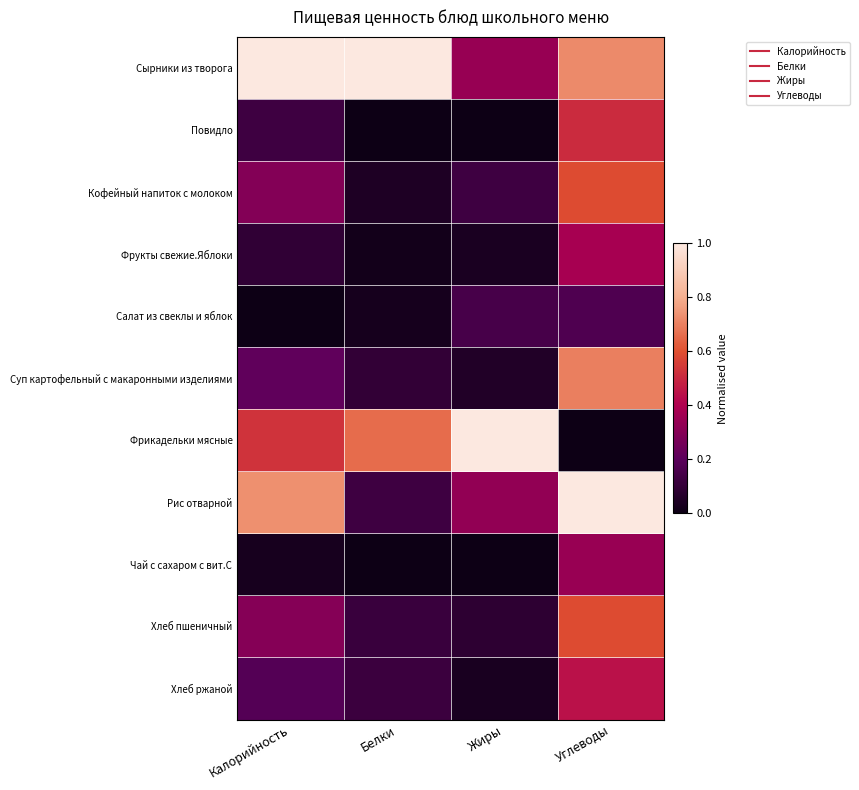

At Жиры, list the series in order from largest to smallest.

Фрикадельки мясные, Сырники из творога, Рис отварной, Салат из свеклы и яблок, Кофейный напиток с молоком, Хлеб пшеничный, Суп картофельный с макаронными изделиями, Фрукты свежие.Яблоки, Хлеб ржаной, Повидло, Чай с сахаром с вит.С